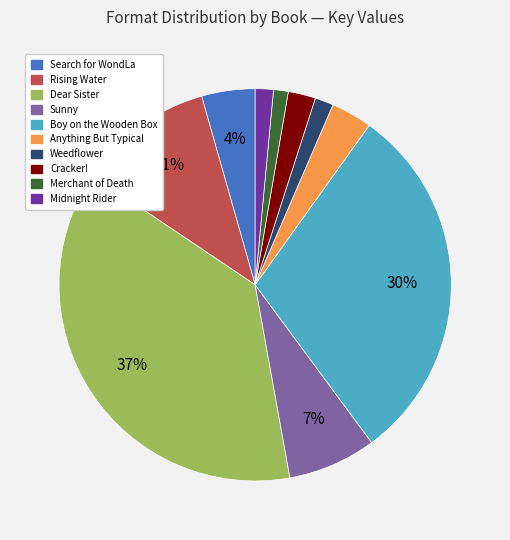

Is the sum of Cracker! and Anything But Typical greater than half?

No